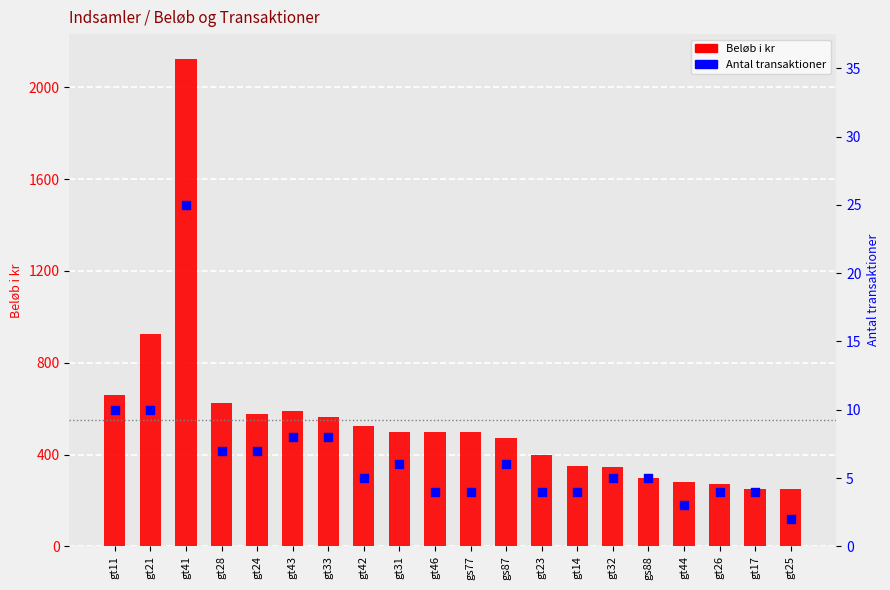

At how many categories does at least one series exceed 777?

2